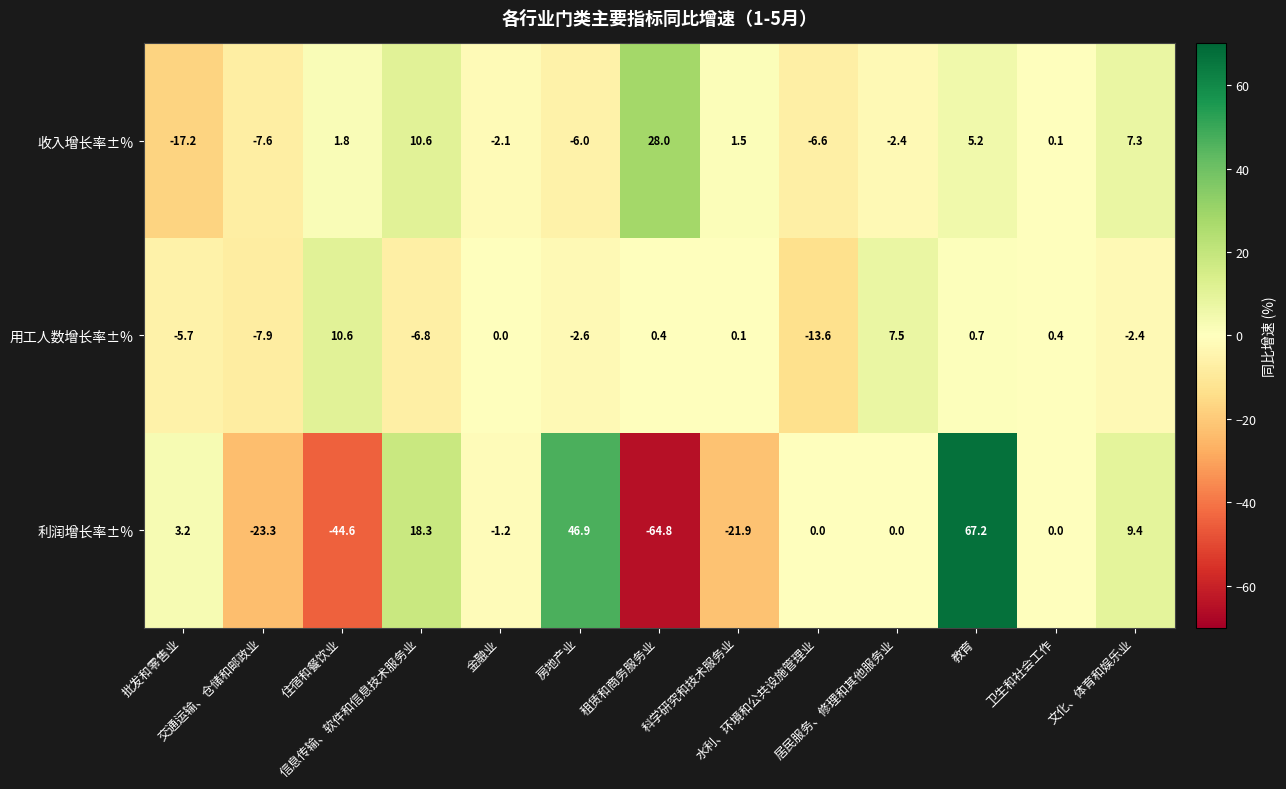

Rank the series by their average value, from lowest to highest.

用工人数增长率±%, 利润增长率±%, 收入增长率±%